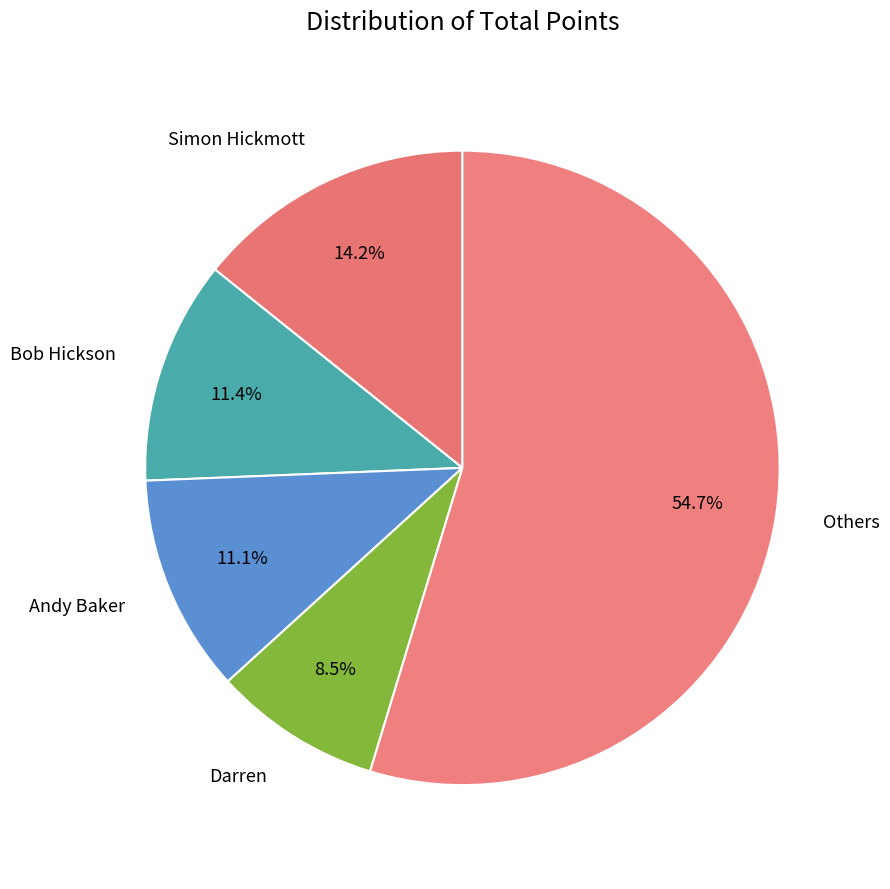

How many segments does this pie chart have?

5